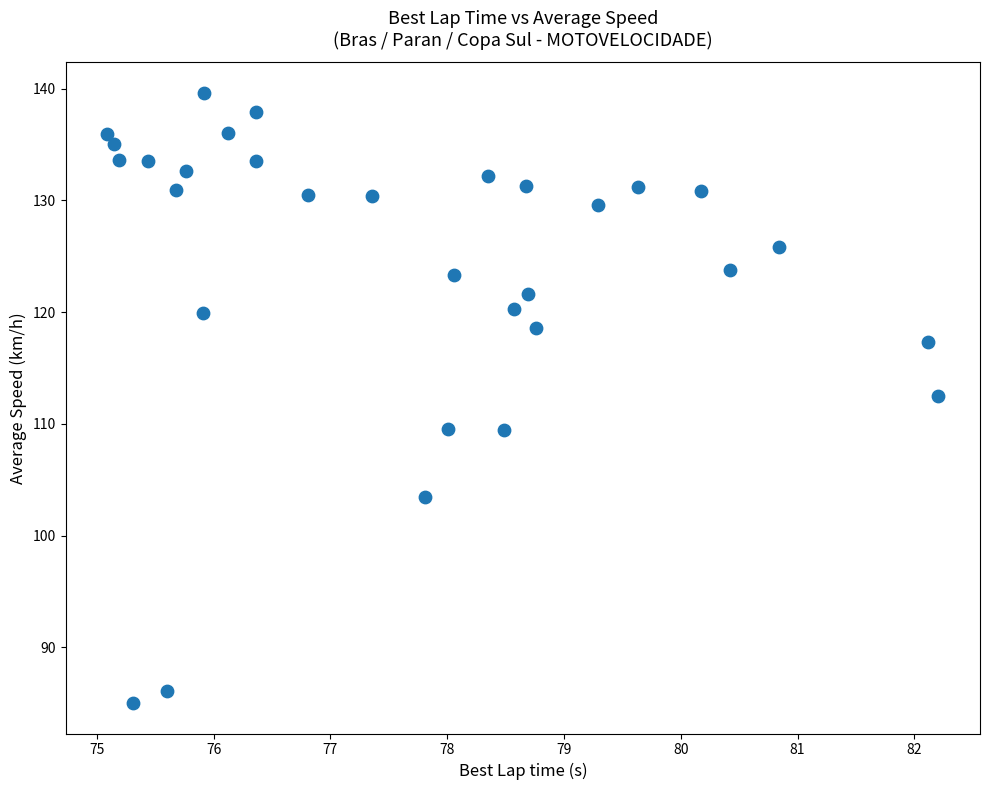

What is the range of Y values (max minus min)?

54.6